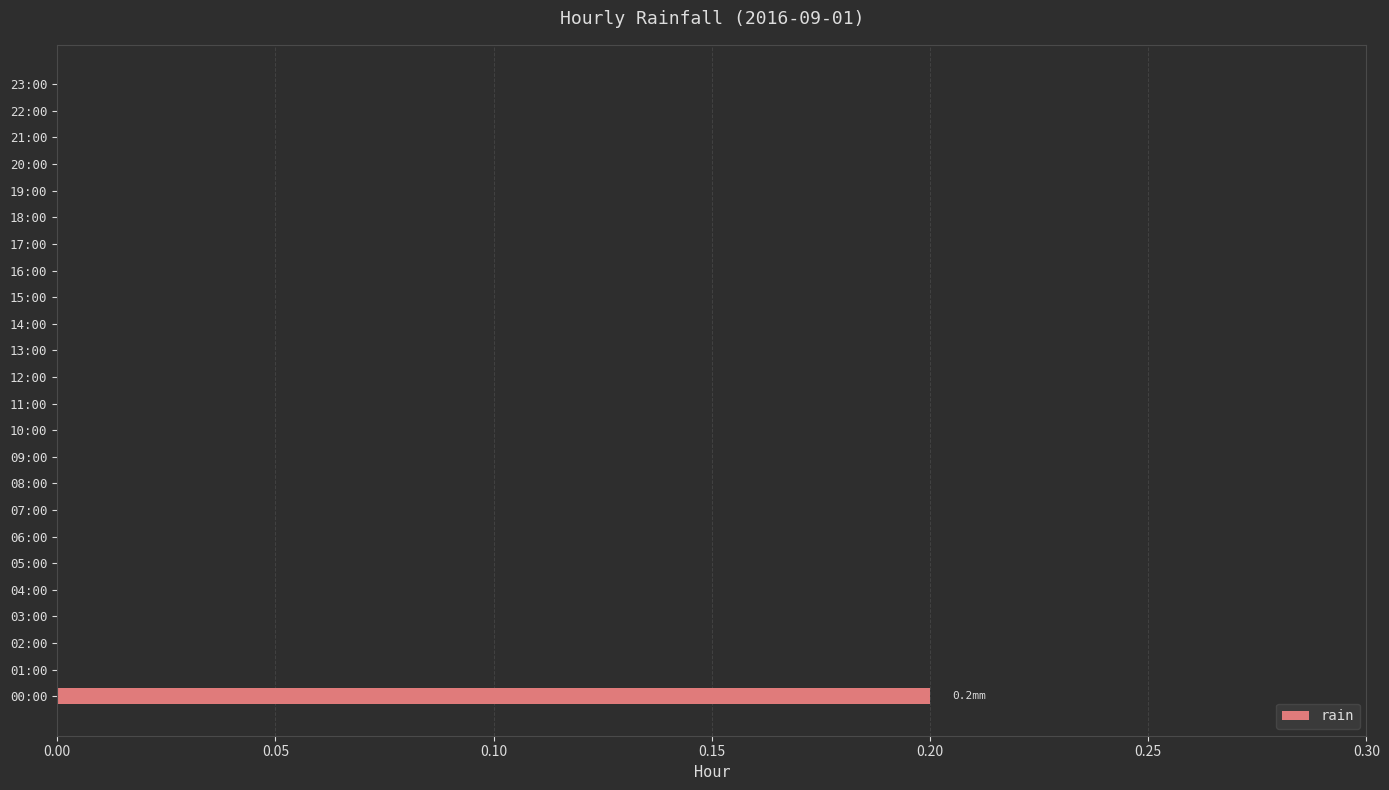

The value at 09:00 is 0.0. True or false?

True